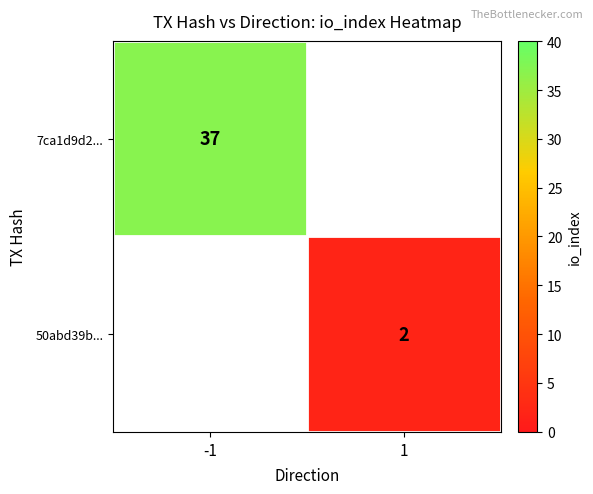

Is the value of 7ca1d9d2... at -1 greater than the value of 50abd39b... at 1?

Yes